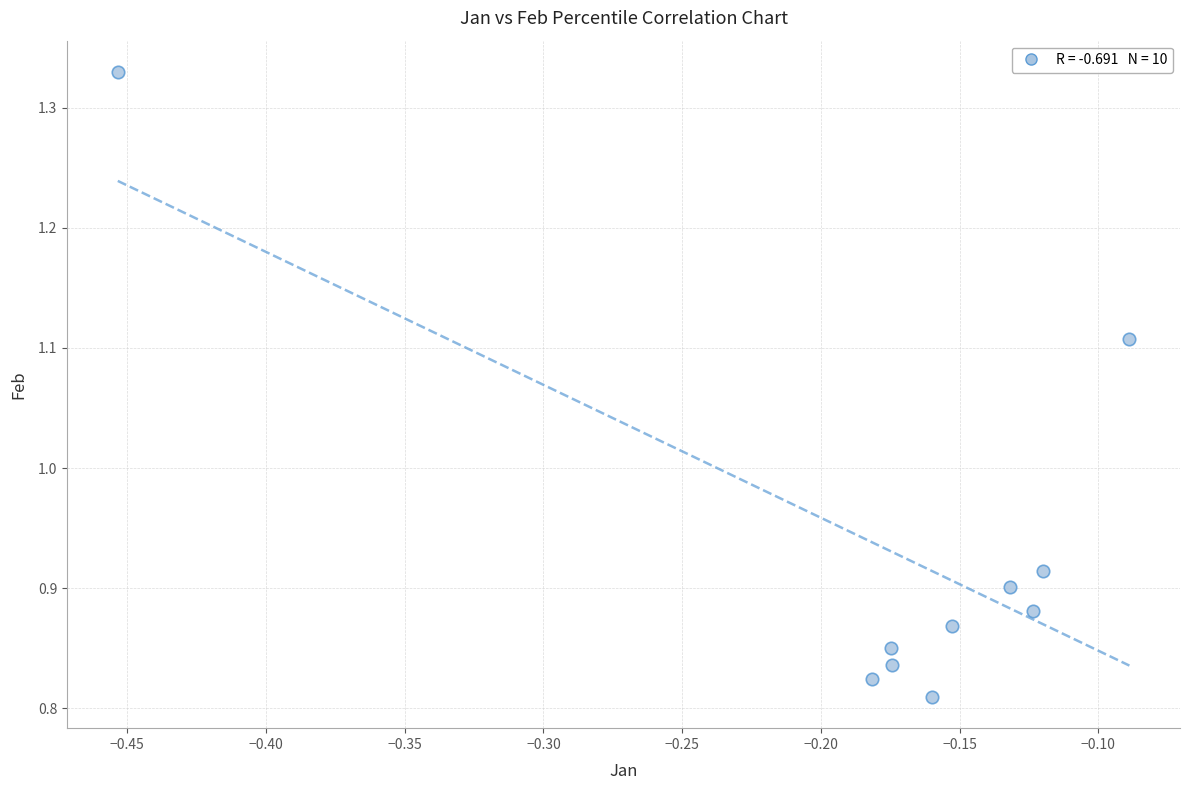

What is the range of Y values (max minus min)?

0.5